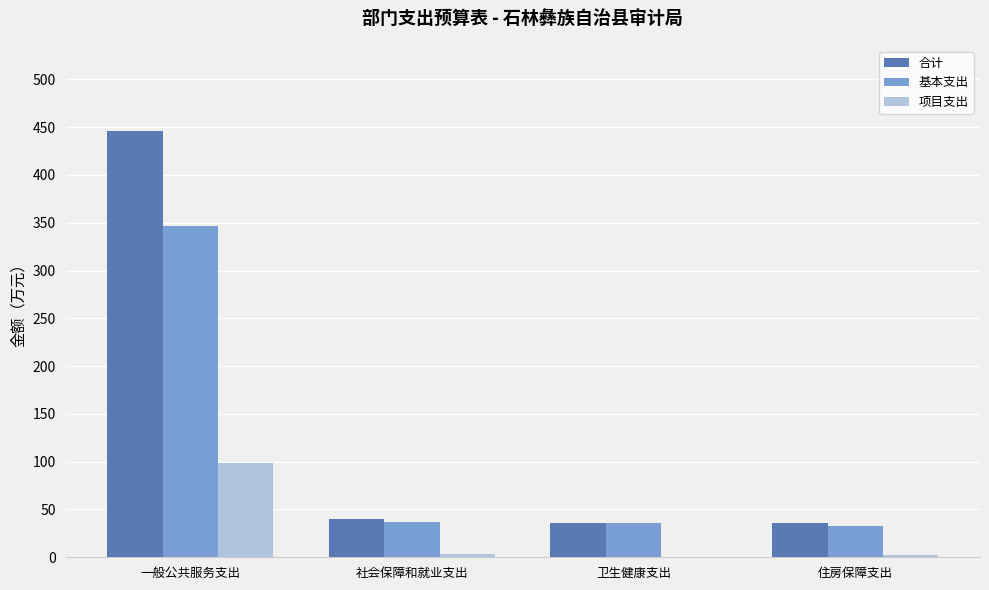

Is it true that 基本支出 equals 598.5 at 一般公共服务支出?

False